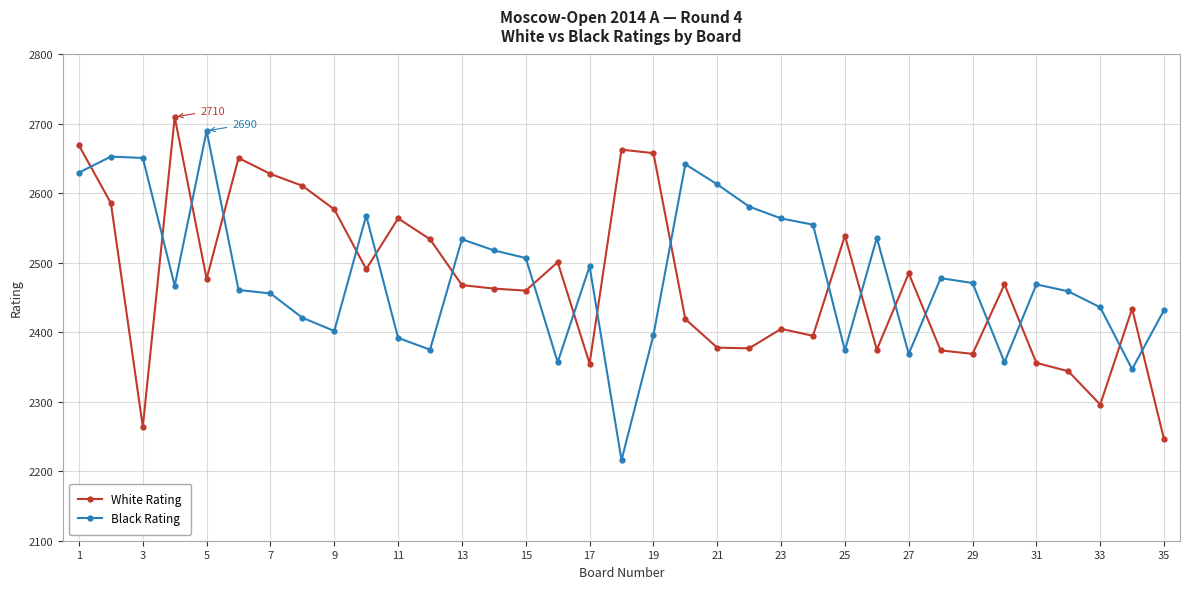

In Black Rating, how many points are higher than both neighbors (excluding endpoints)?

9